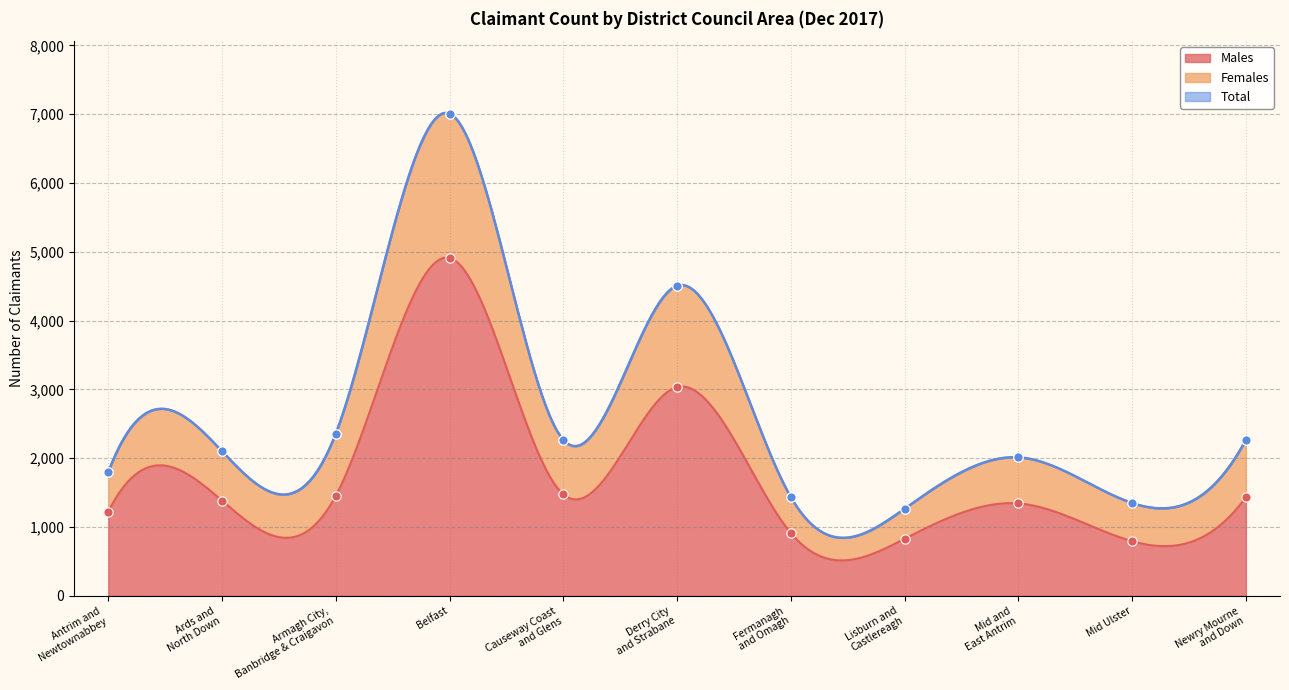

Is the value of Females at Mid and
East Antrim greater than the value of Males at Fermanagh
and Omagh?

Yes